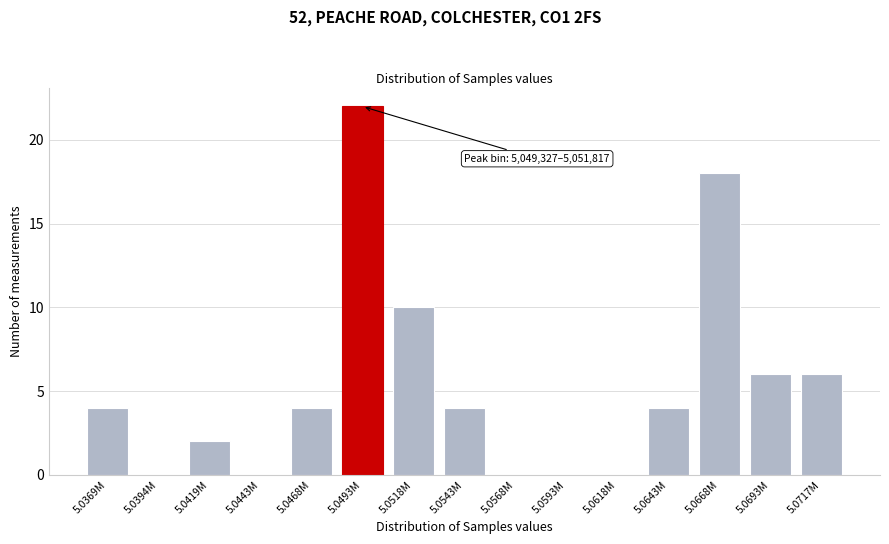

Reading right to left, extract all data points from this chart.

5.0717M=6	5.0693M=6	5.0668M=18	5.0643M=4	5.0618M=0	5.0593M=0	5.0568M=0	5.0543M=4	5.0518M=10	5.0493M=22	5.0468M=4	5.0443M=0	5.0419M=2	5.0394M=0	5.0369M=4